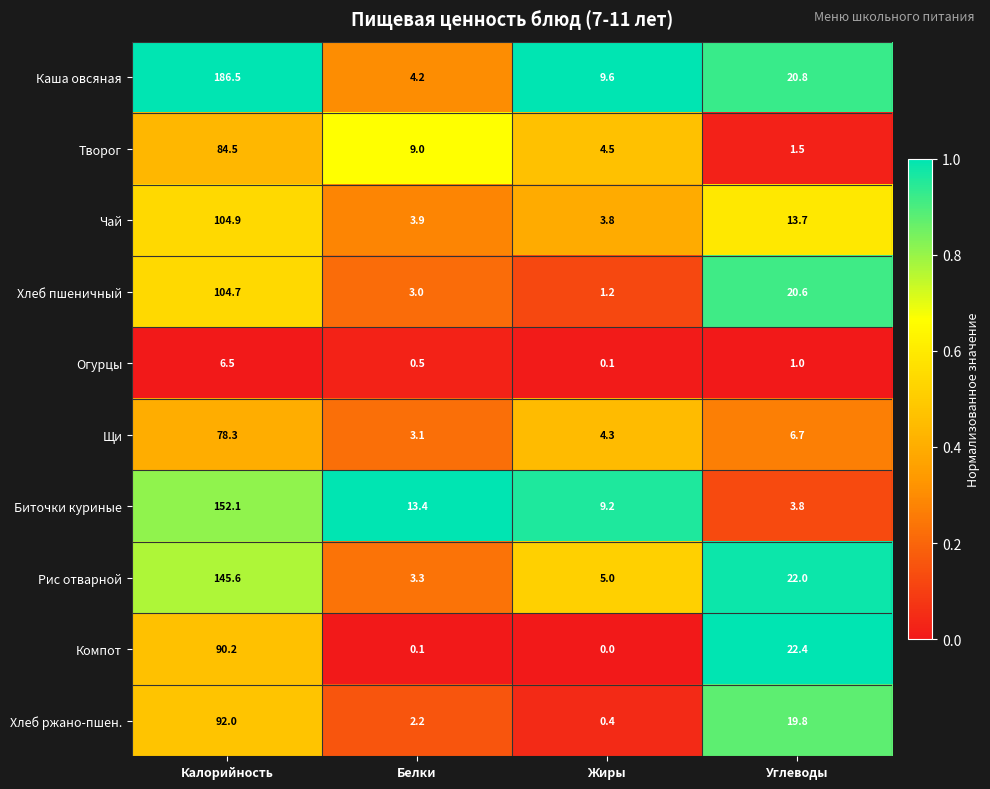

What is the sum of all Каша овсяная values?

221.1